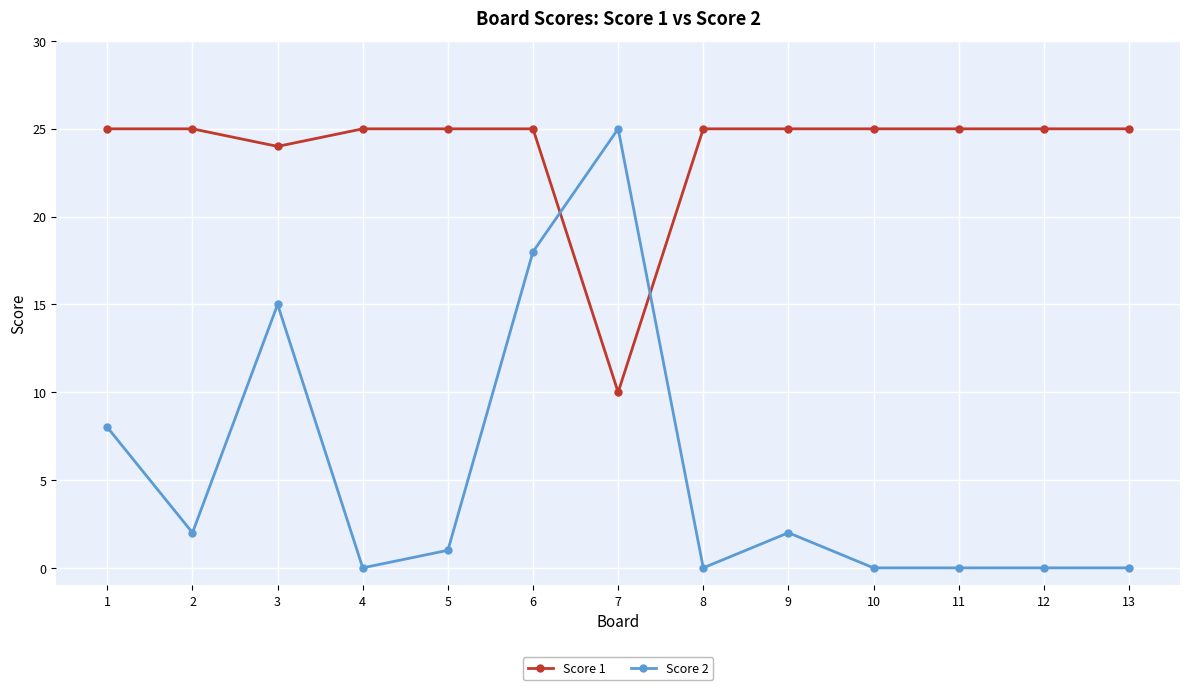

Reading left to right, what are all the values shown in this chart?

Score 1: 1=25	2=25	3=24	4=25	5=25	6=25	7=10	8=25	9=25	10=25	11=25	12=25	13=25
Score 2: 1=8	2=2	3=15	4=0	5=1	6=18	7=25	8=0	9=2	10=0	11=0	12=0	13=0